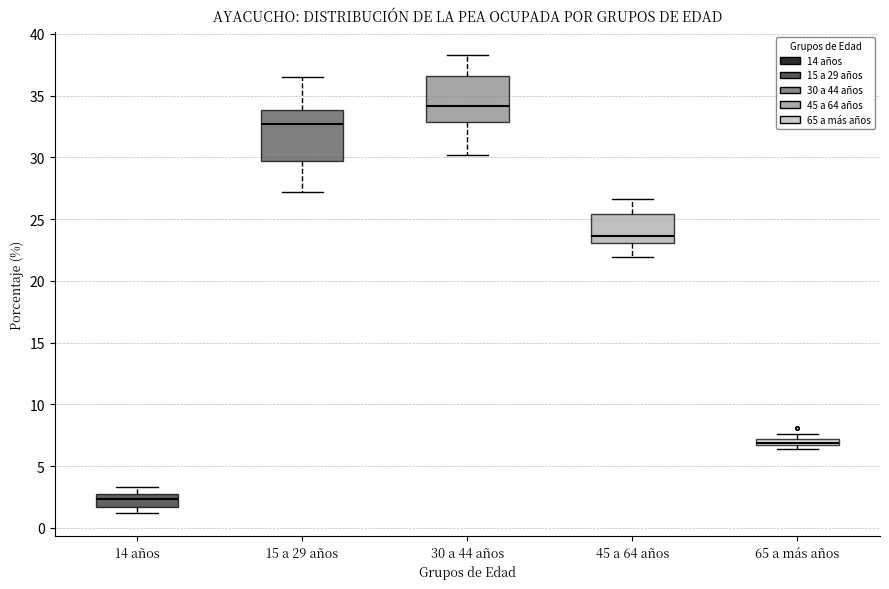

Where is the lower edge of the box for 65 a más años on the y-axis? The values are not printed on the chart, so give them approximately, as read against the axis.

6.5